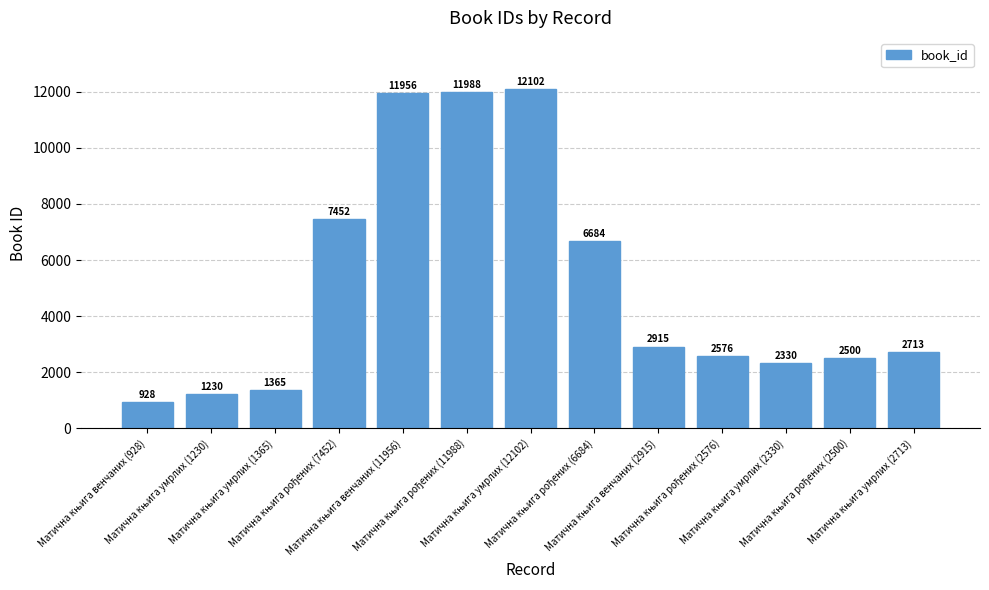

What is the difference between the second highest and second lowest values?

10758